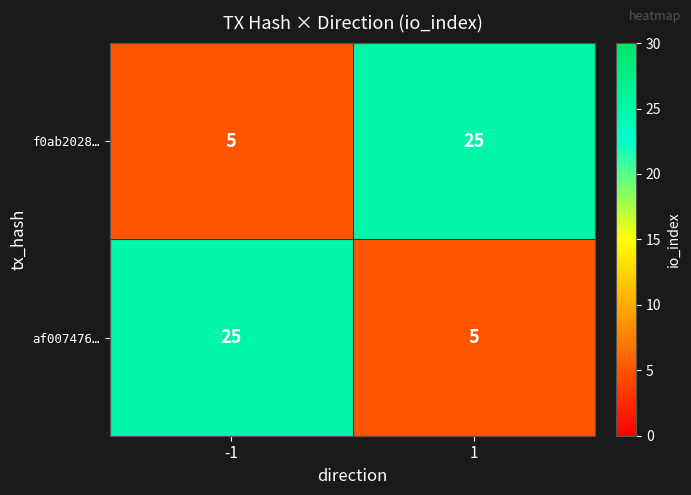

Rank the series at 1 from highest to lowest value.

f0ab2028…, af007476…